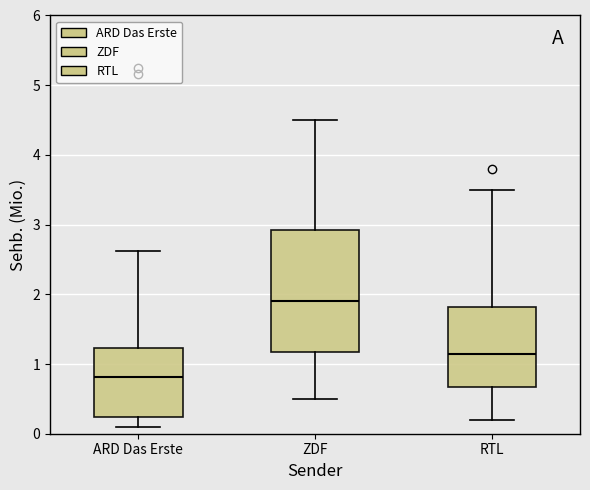

Comparing the boxes themselves (not the whiskers), which one is the tallest?

ZDF